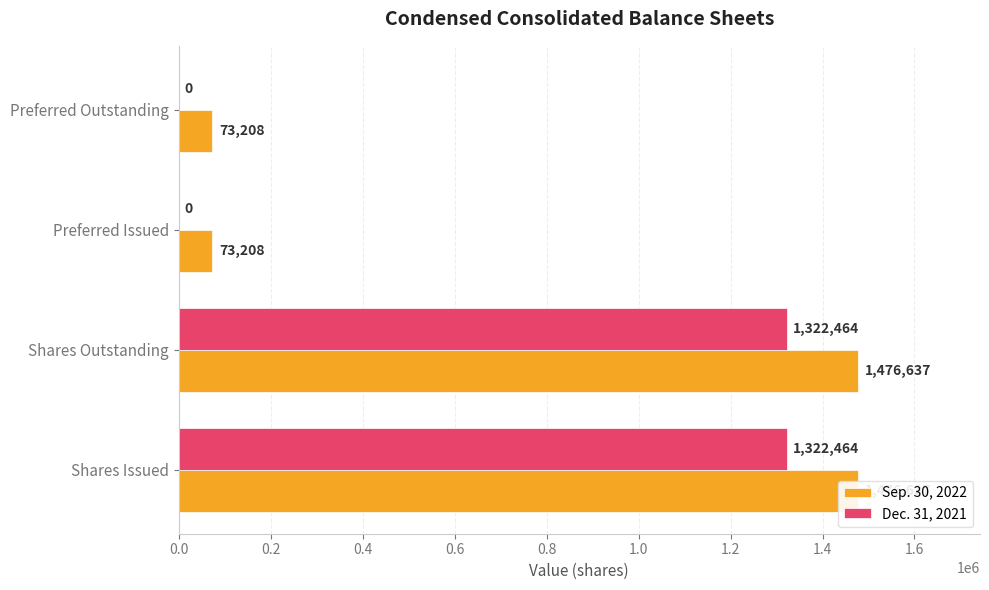

The Sep. 30, 2022 series shows 32572 at Preferred Issued. True or false?

False